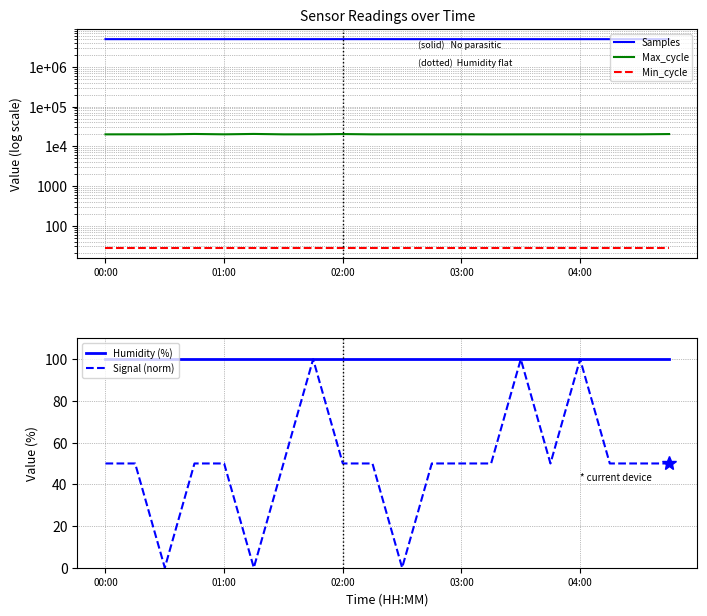

What is the highest value of the Samples series?

5015362.0